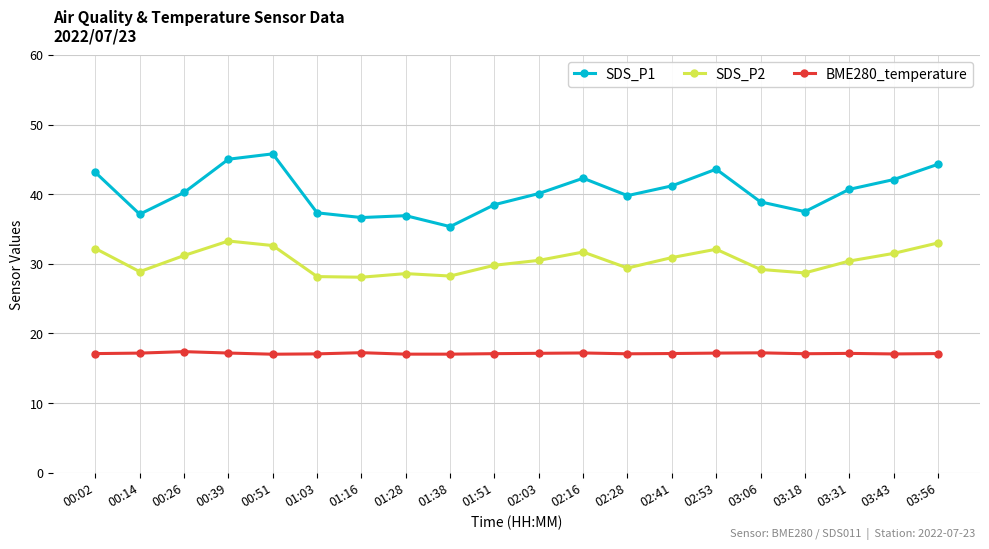

What is the maximum value shown in the chart?

45.8